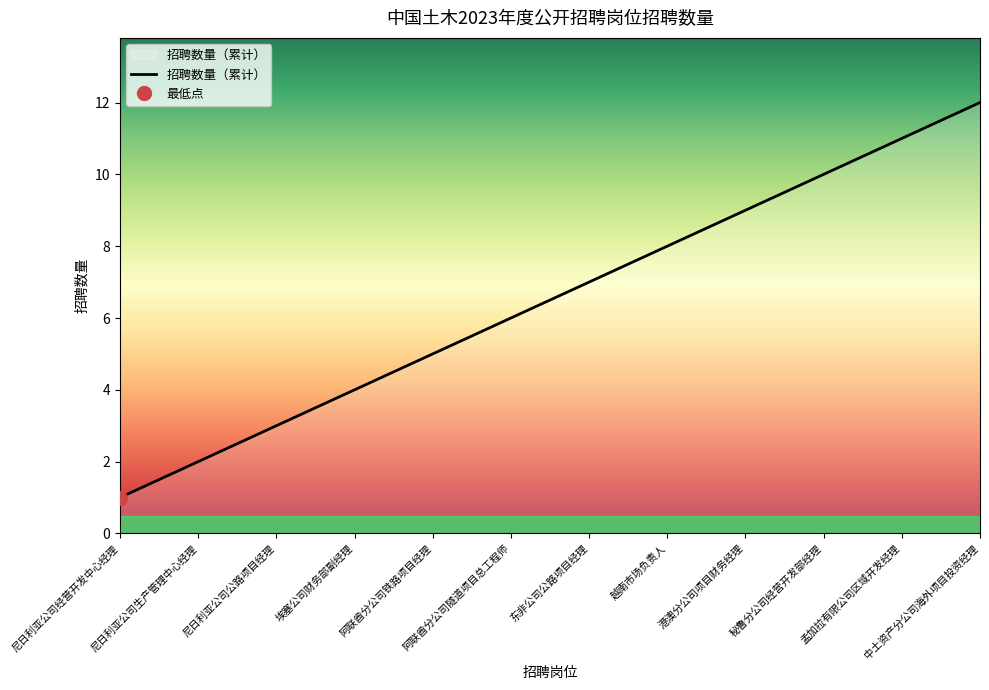

What is the sum of all values?

78